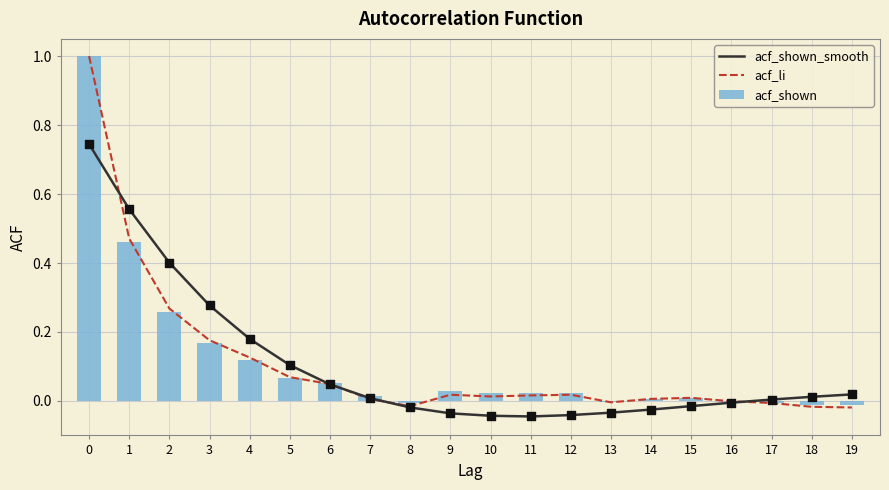

What are all the series names shown in the legend?

acf_shown_smooth, acf_li, acf_shown